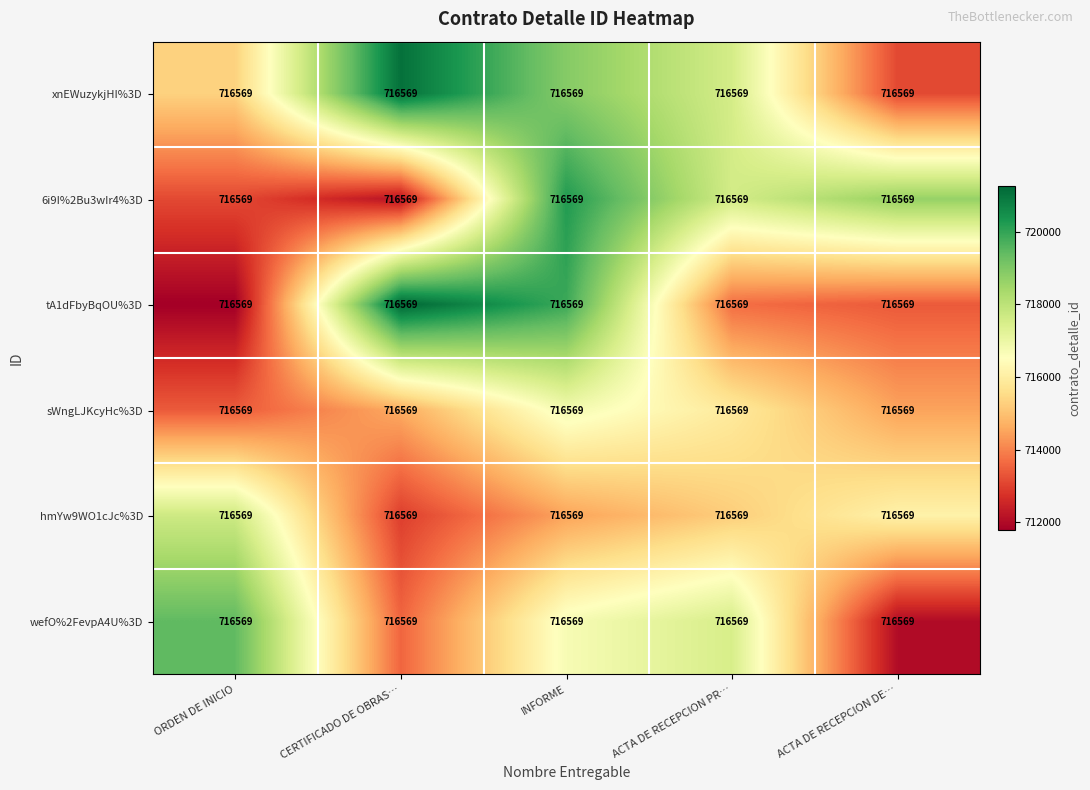

Is it true that wefO%2FevpA4U%3D equals 1231394.6 at ORDEN DE INICIO?

False